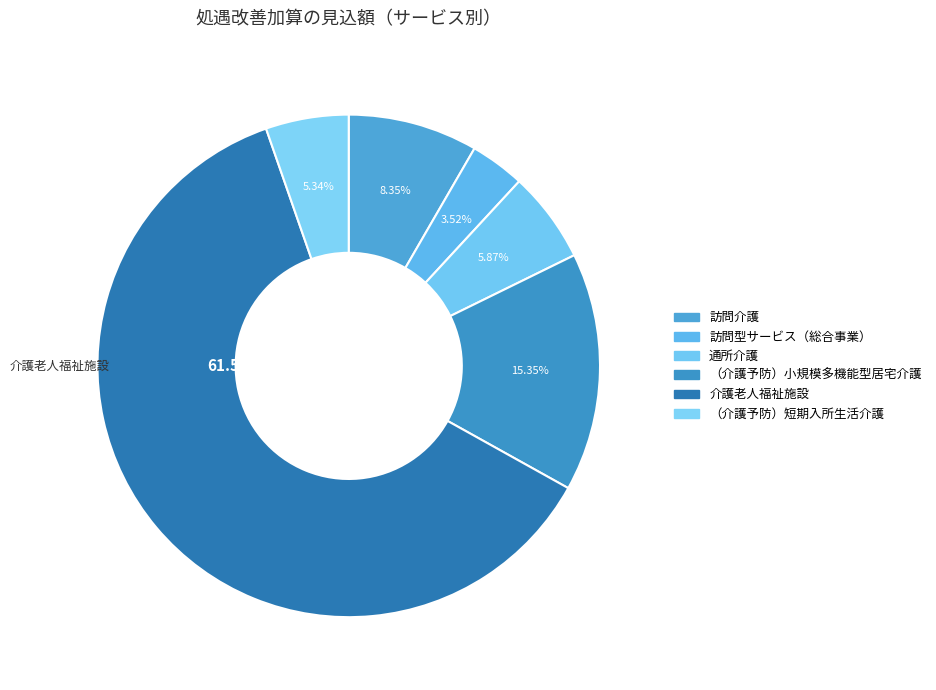

True or false: （介護予防）小規模多機能型居宅介護 accounts for 15% of the total.

True